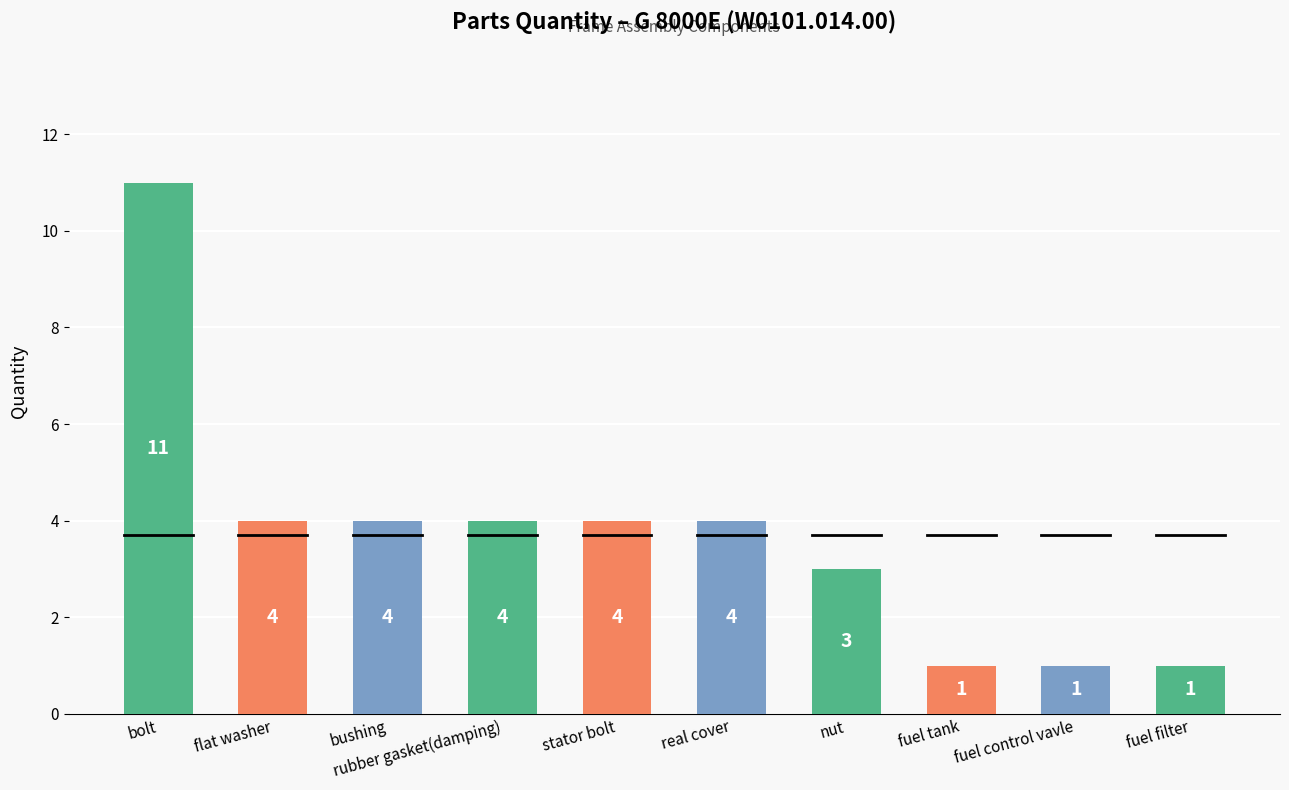

Between stator bolt and nut, which is larger?

stator bolt